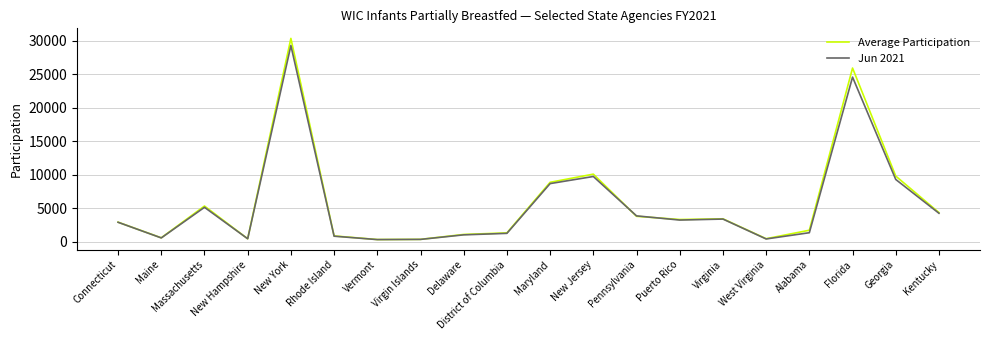

Between New York and Virgin Islands, which series saw the biggest shift?

Average Participation